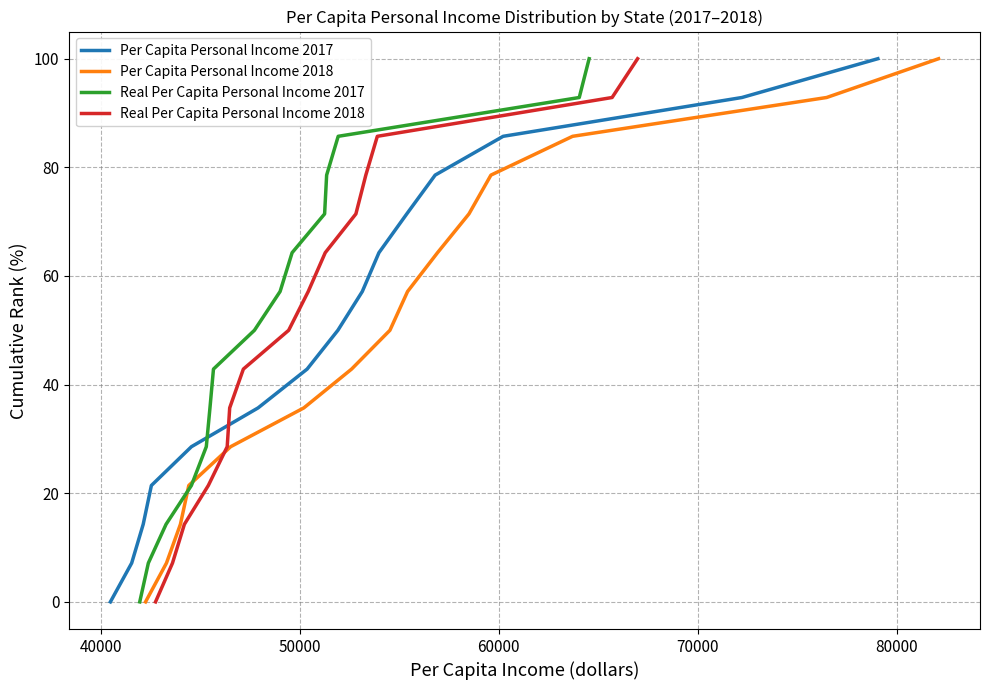

At how many categories does at least one series exceed 5?

14